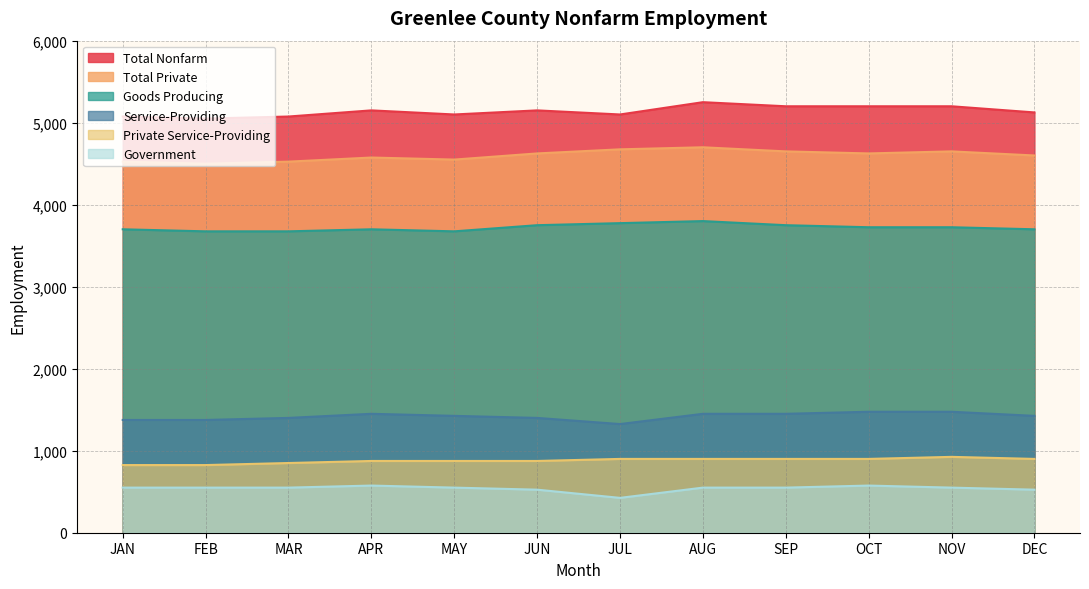

How many distinct data groups are displayed?

6